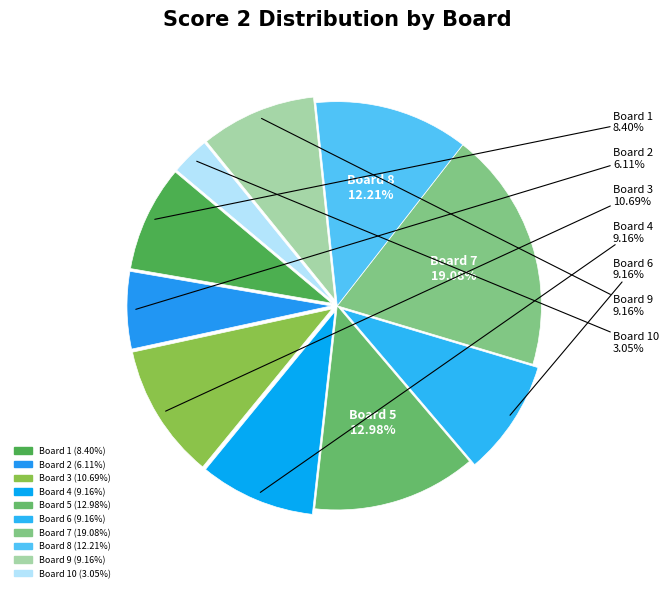

How many segments does this pie chart have?

10